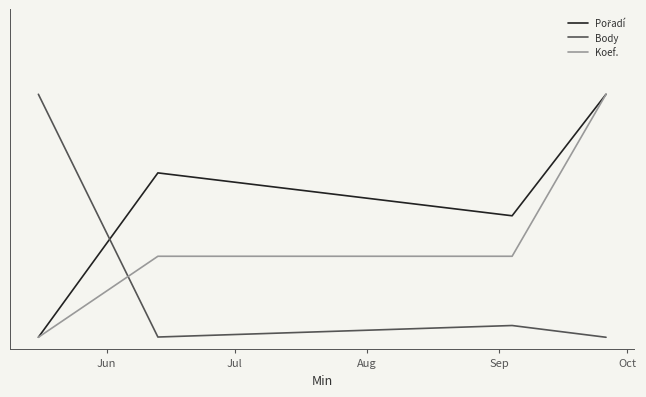

Is this an area chart (filled region under the line)?

No